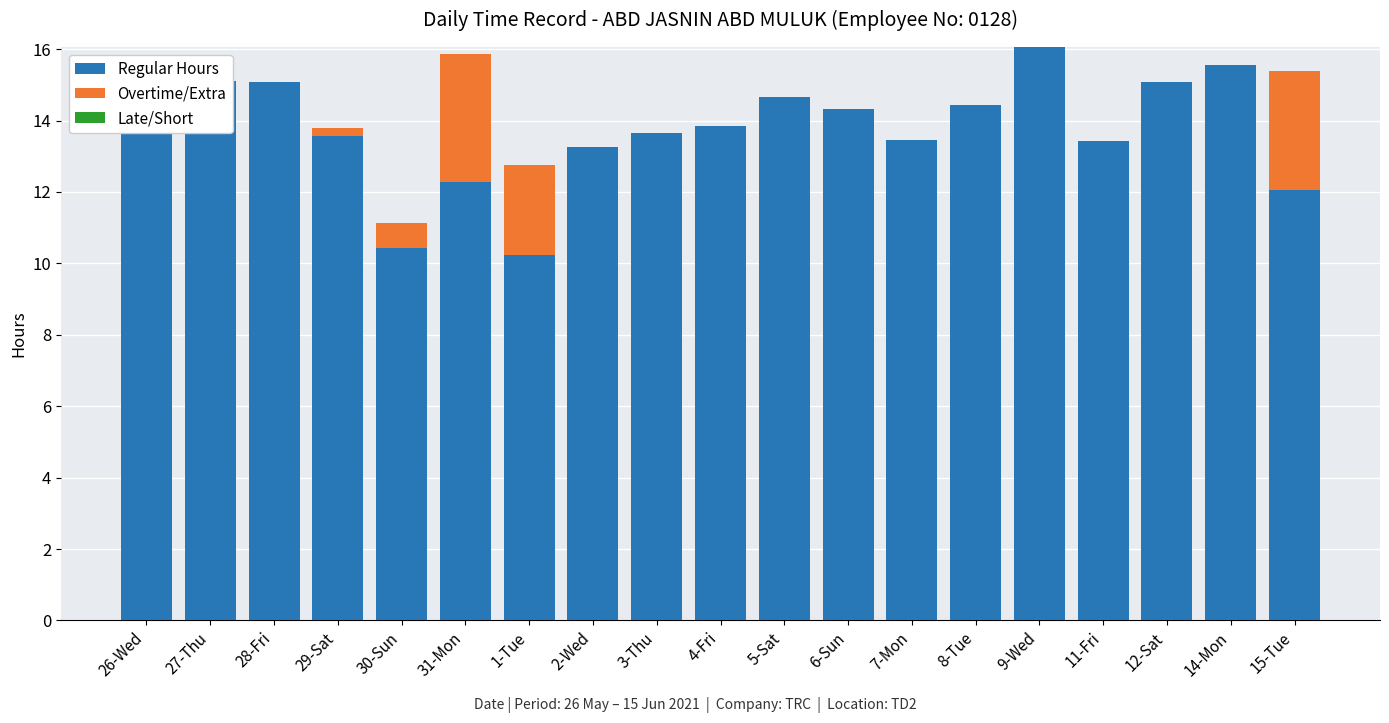

What is the difference between the highest and lowest values at 14-Mon?

15.6